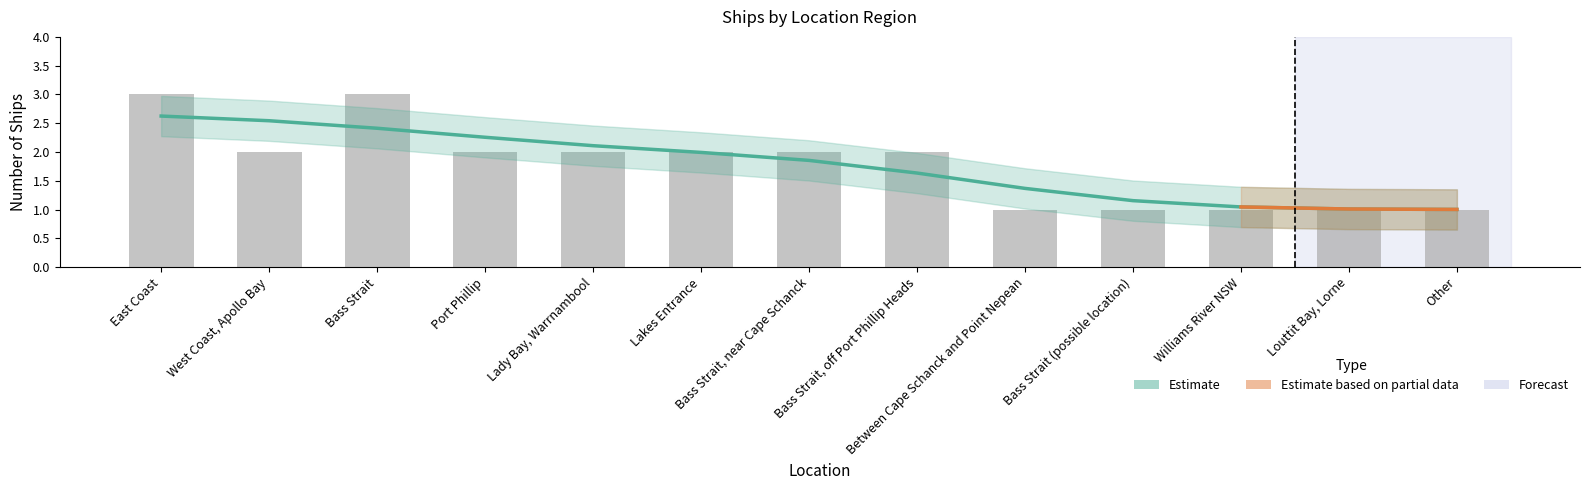

Between Bass Strait, near Cape Schanck and West Coast, Apollo Bay, which is larger?

Bass Strait, near Cape Schanck